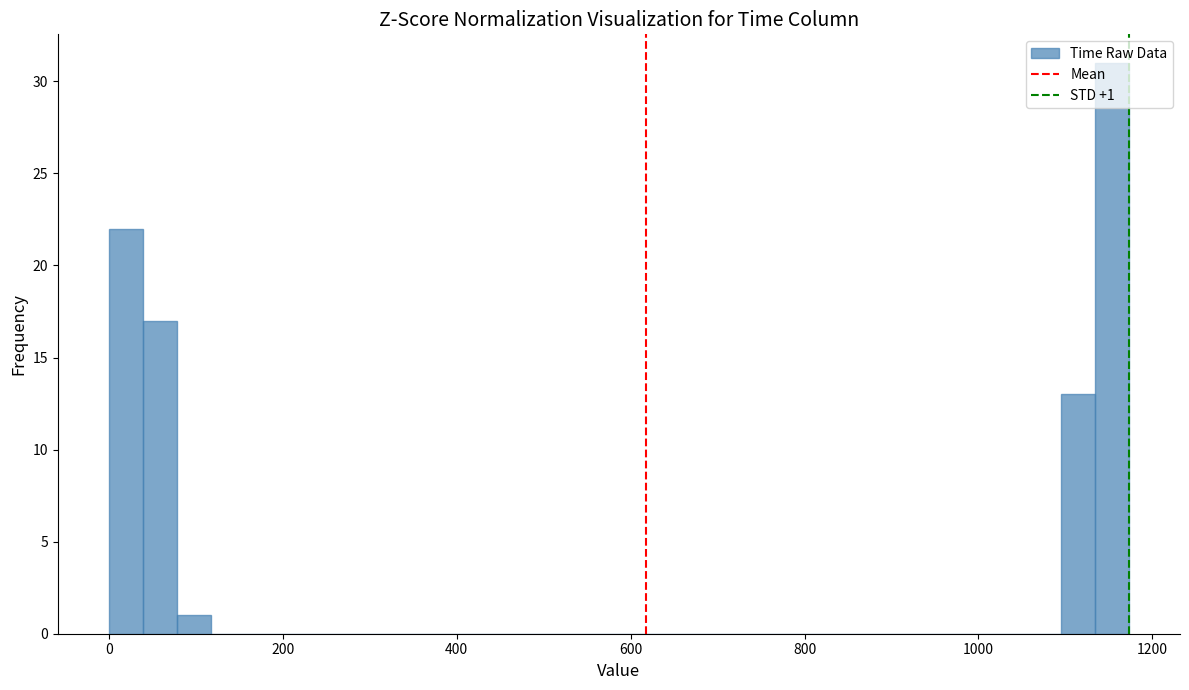

Around what value on the x-axis is the tallest bar? Give the approximate position of its centre, as read against the axis.

1160